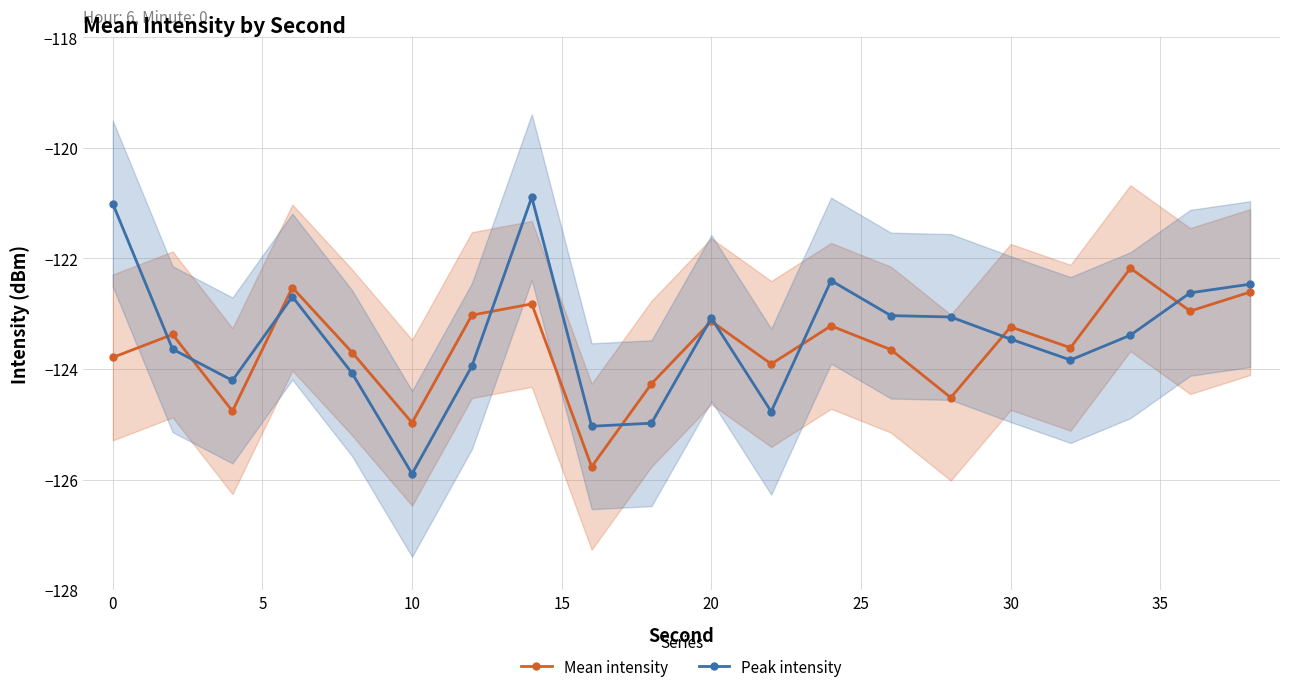

What is the lowest value of the Peak intensity series?

-125.9